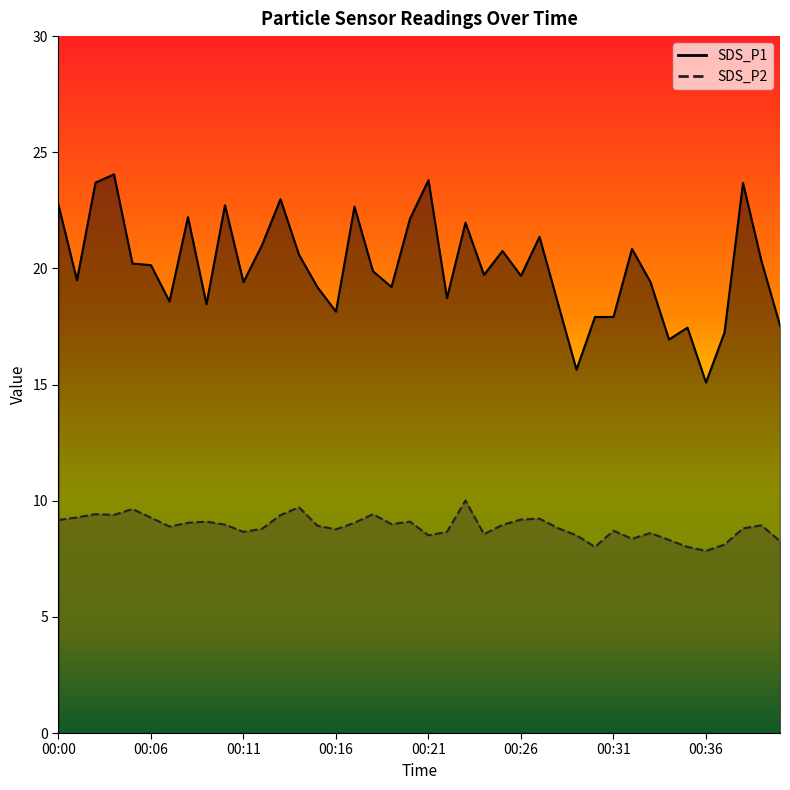

Is the value of SDS_P2 at 00:19 greater than the value of SDS_P1 at 00:14?

No